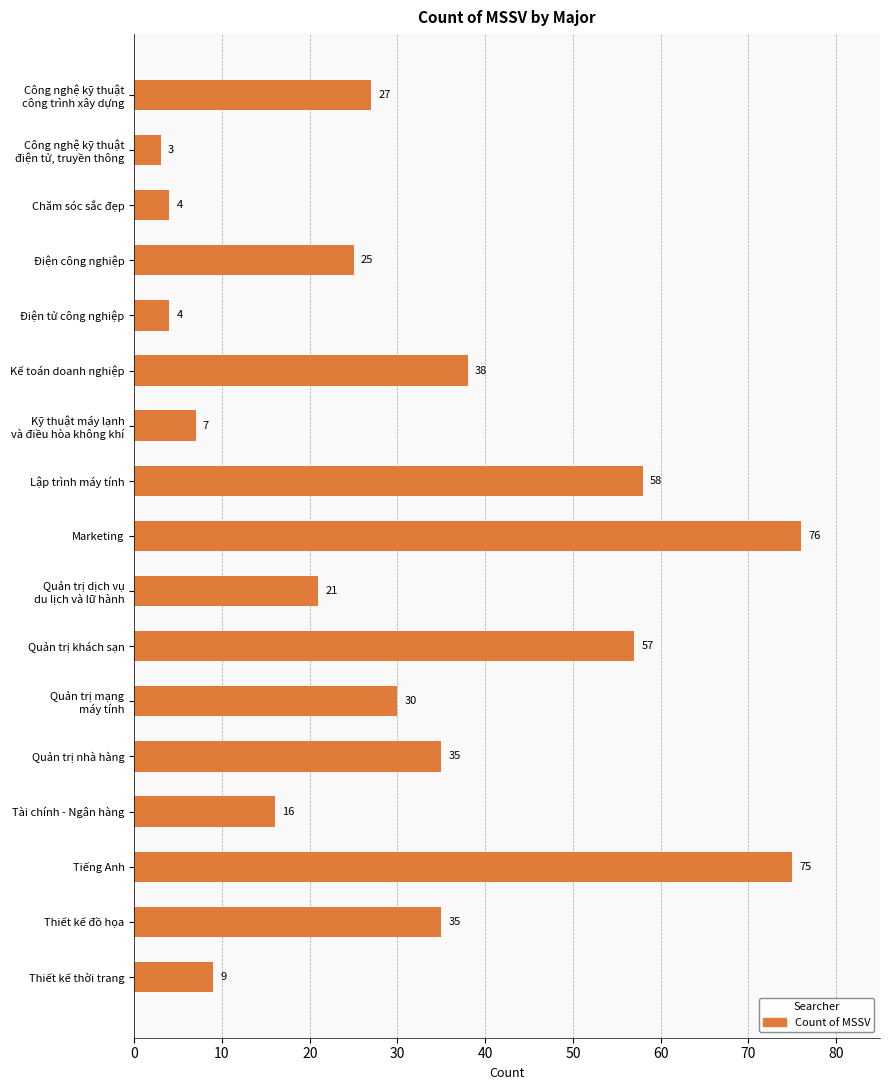

The chart shows a value of 9 at Thiết kế thời trang. True or false?

True